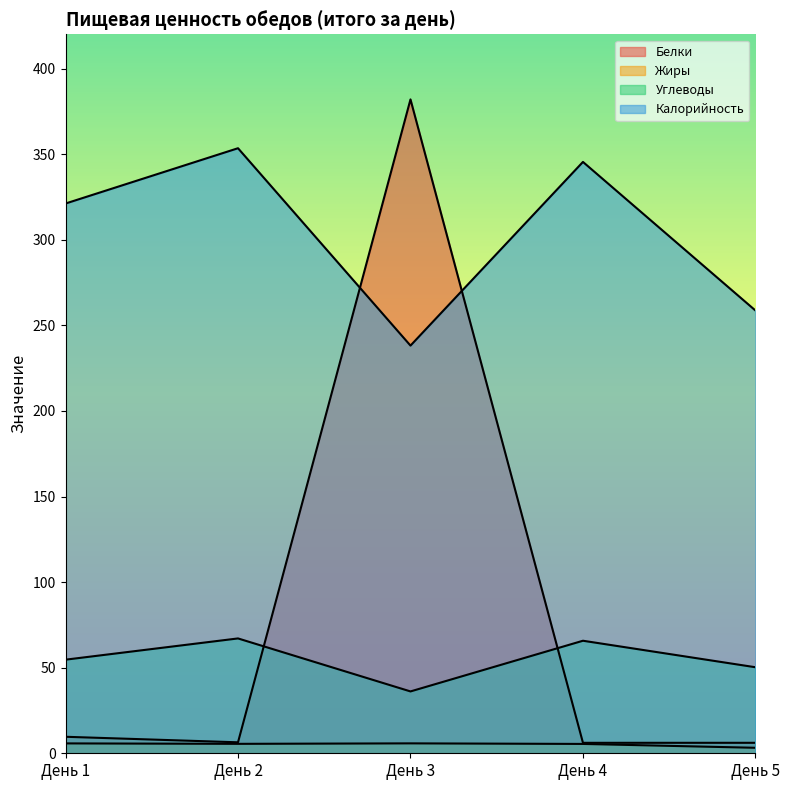

What is the difference between the maximum and minimum values in the Жиры series?

2.6